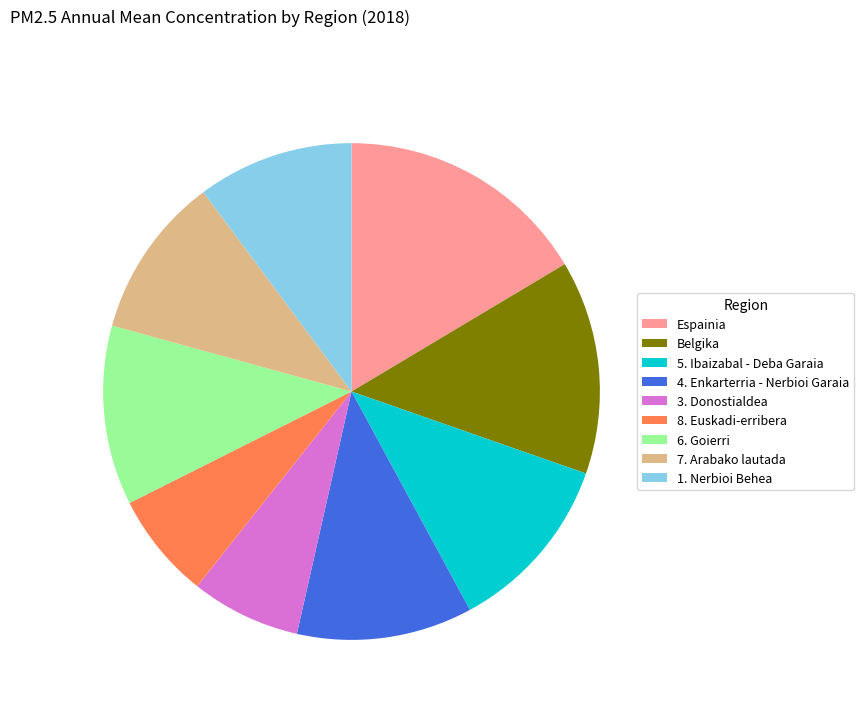

Is it true that 8. Euskadi-erribera is 7% of the pie?

True